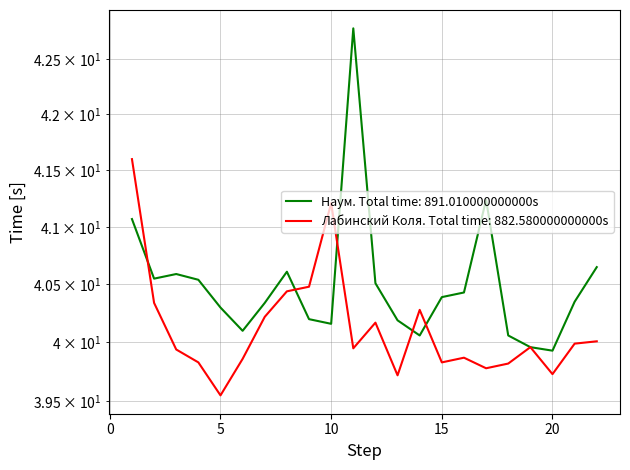

Which series has the widest spread of values?

Наум